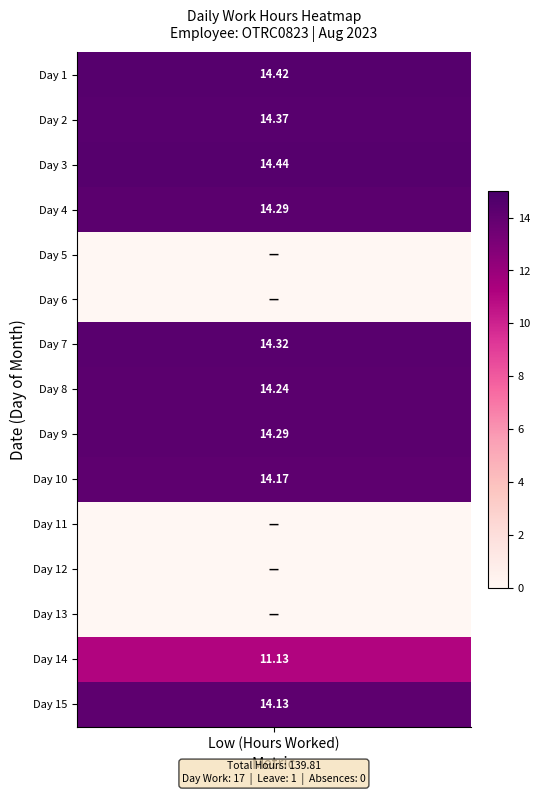

What is the difference between the 8 values at 0 and 8?

14.2